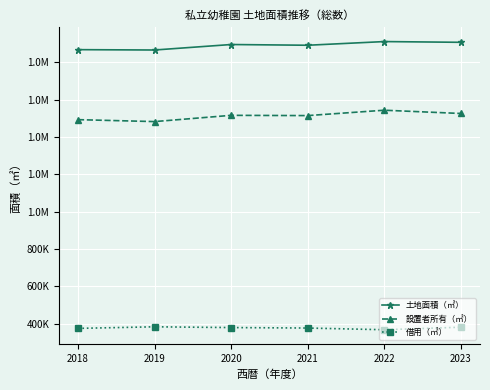

Is it true that 借用（㎡） equals 88049 at 2020?

False